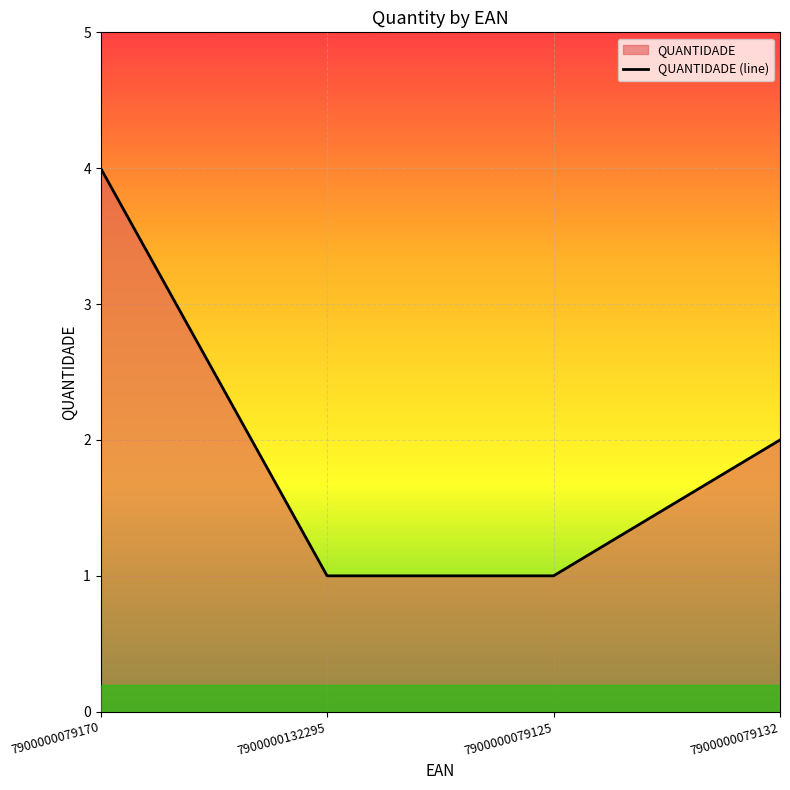

What is the sum of the values at 7900000079132 and 7900000079170?

6